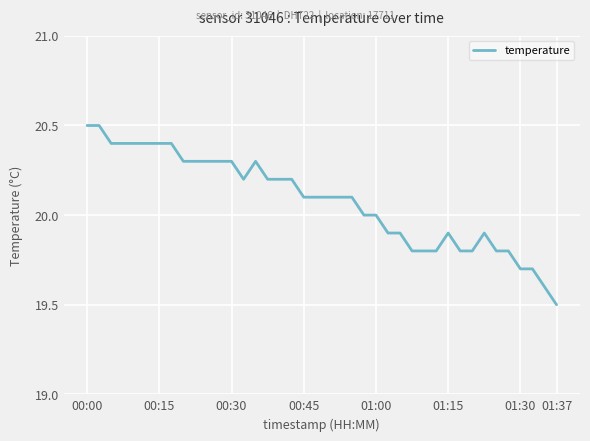

What is the difference between the maximum and minimum values?

1.0